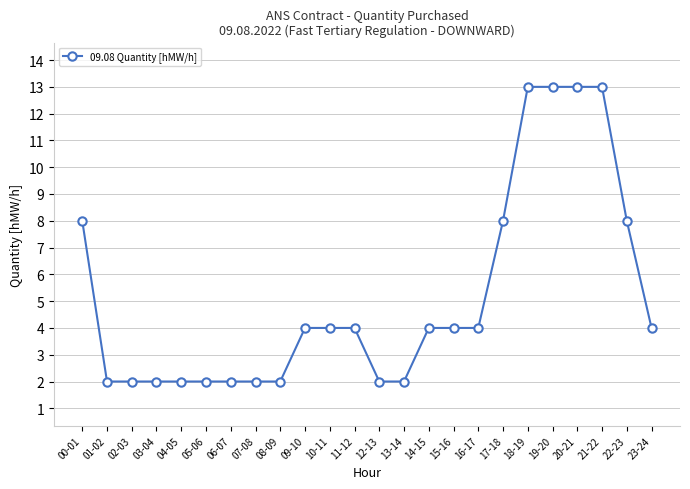

The value at 03-04 is 3. True or false?

False